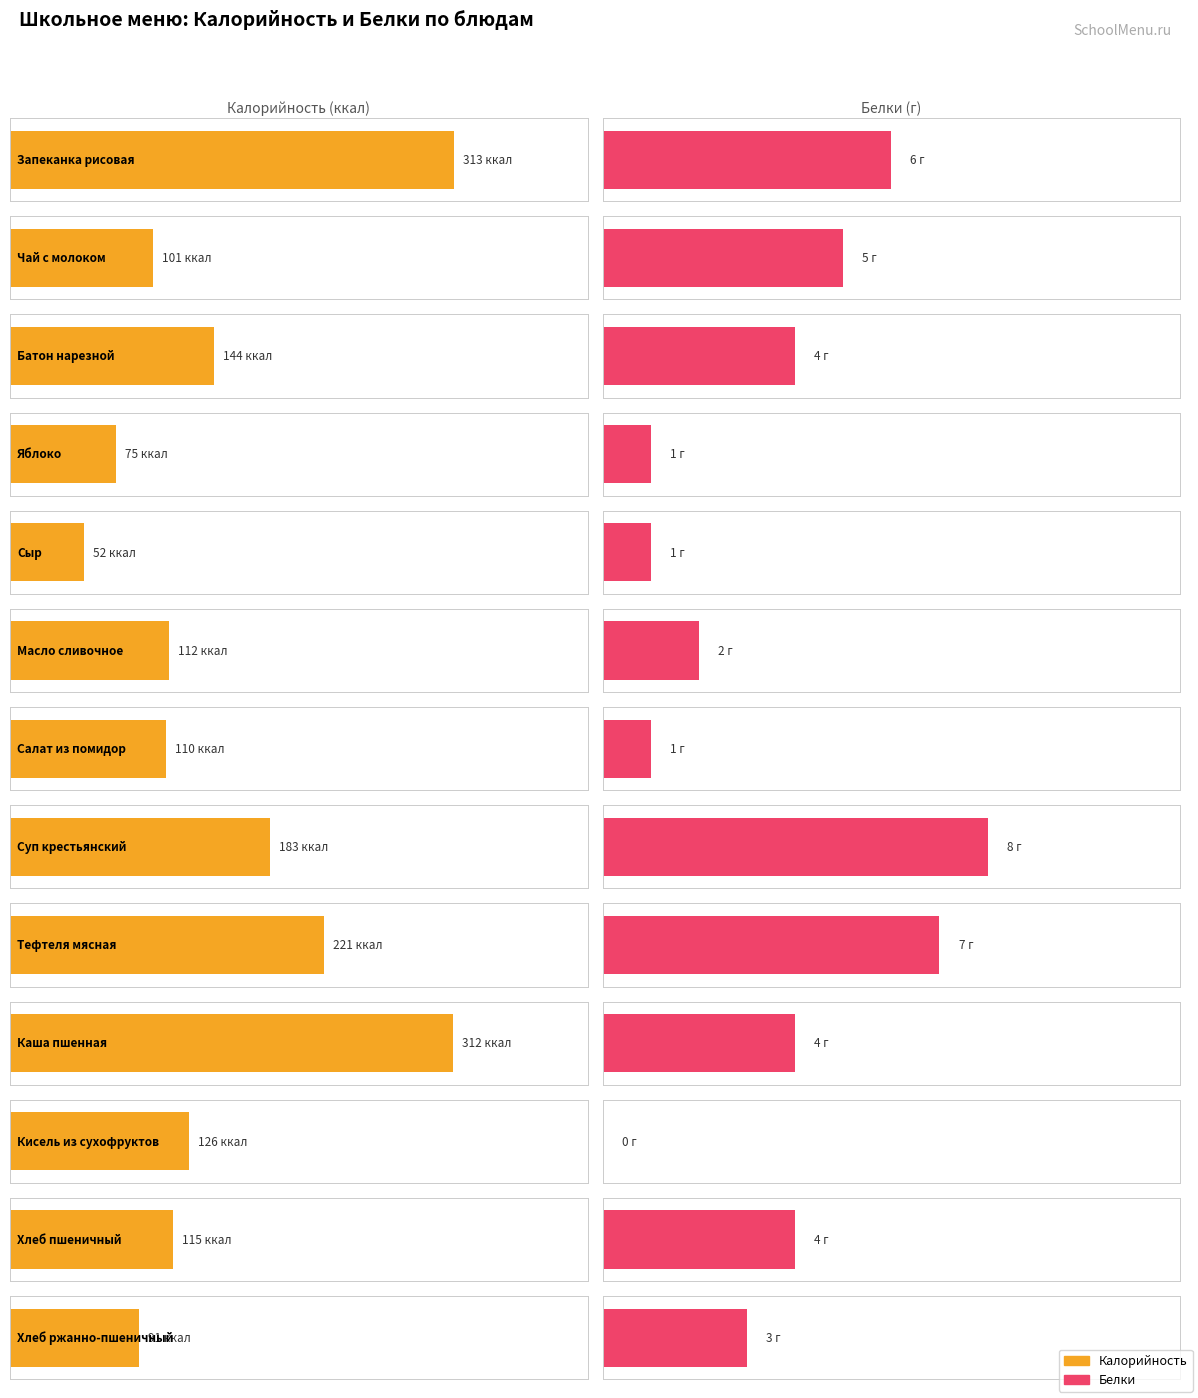

Read the Калорийность value at Хлеб пшеничный.

115